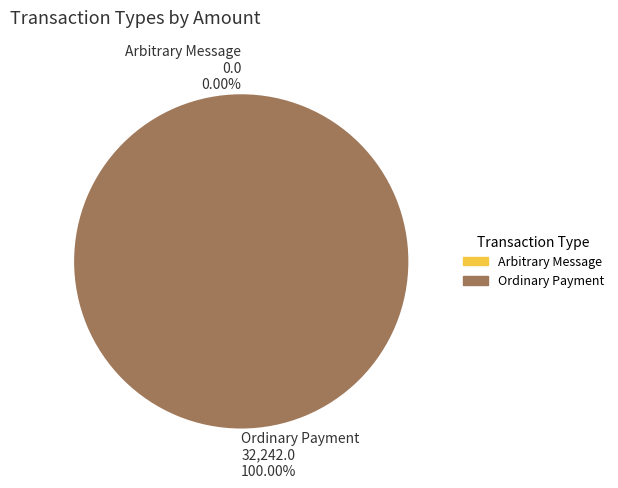

True or false: Ordinary Payment accounts for 100% of the total.

True